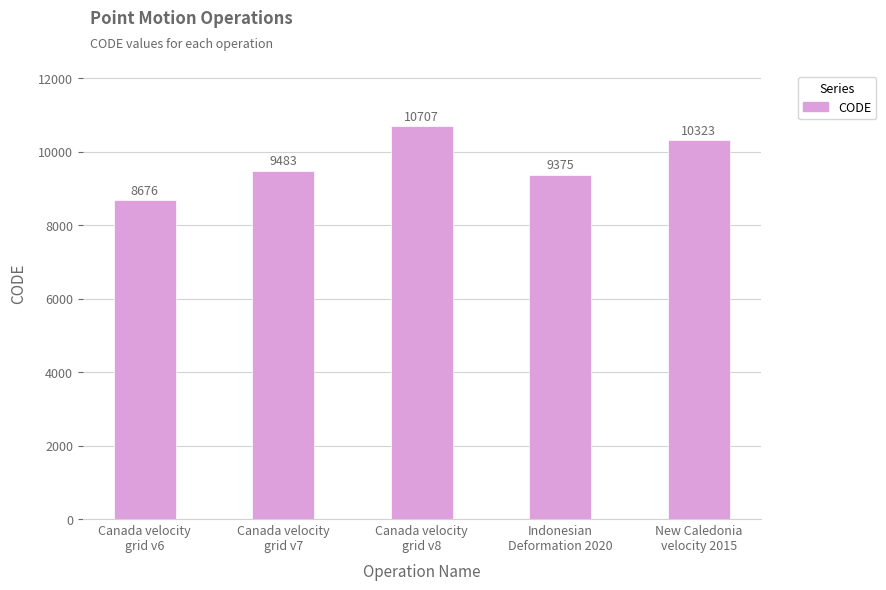

Between Canada velocity
grid v7 and Canada velocity
grid v8, which is larger?

Canada velocity
grid v8